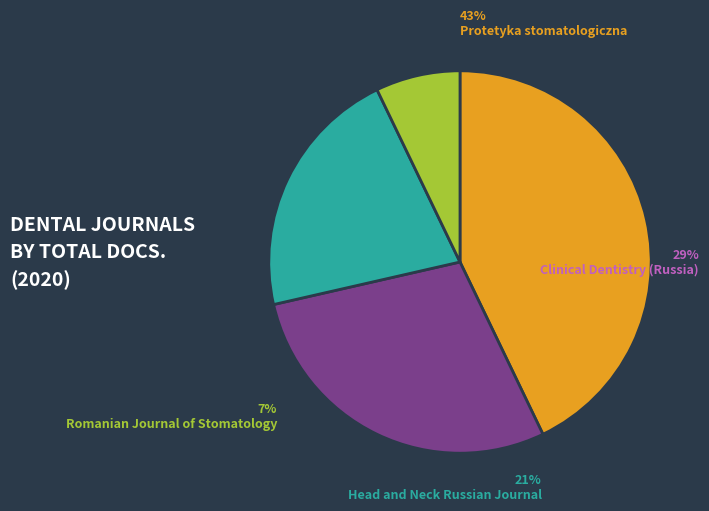

What is the largest slice in the pie chart?

Protetyka stomatologiczna